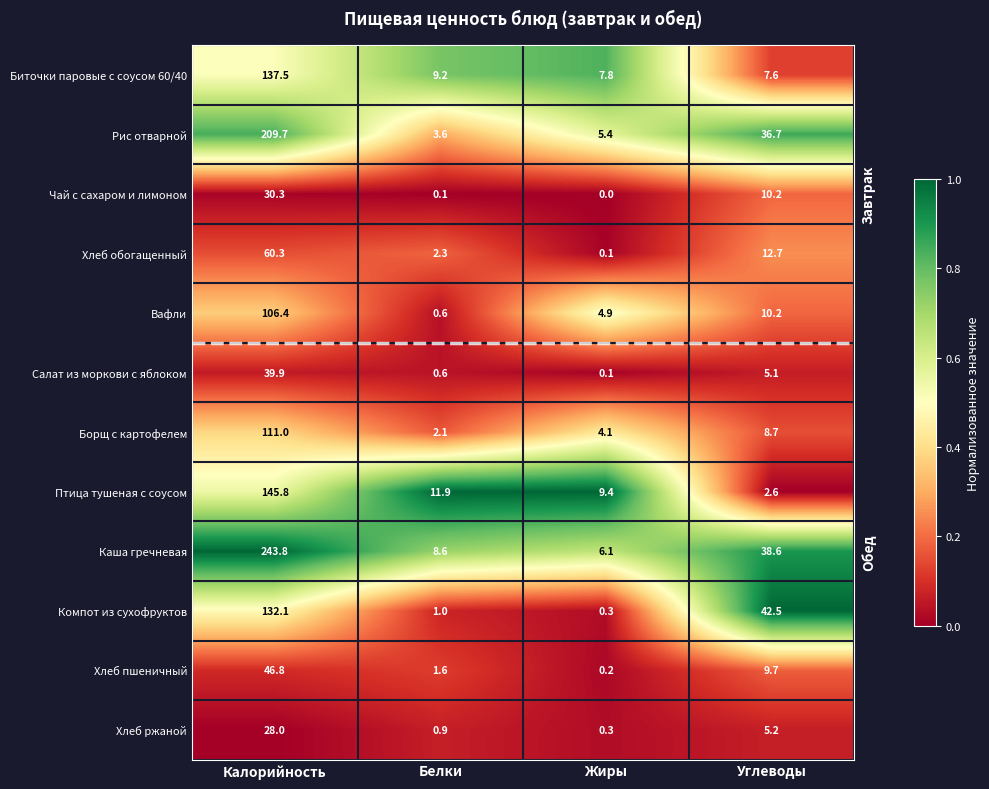

At which category is the sum across all series the highest?

Калорийность